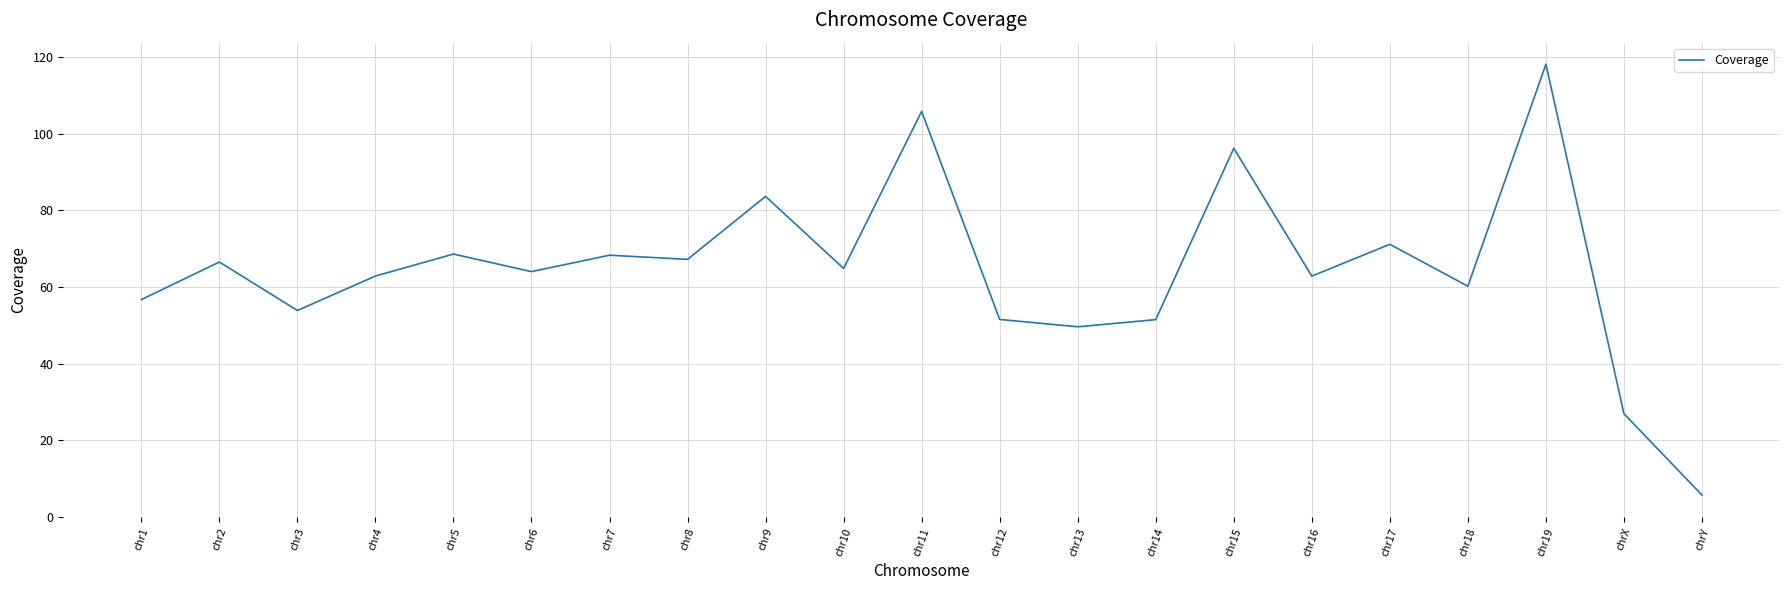

At which category does the data reach its first local peak?

chr2